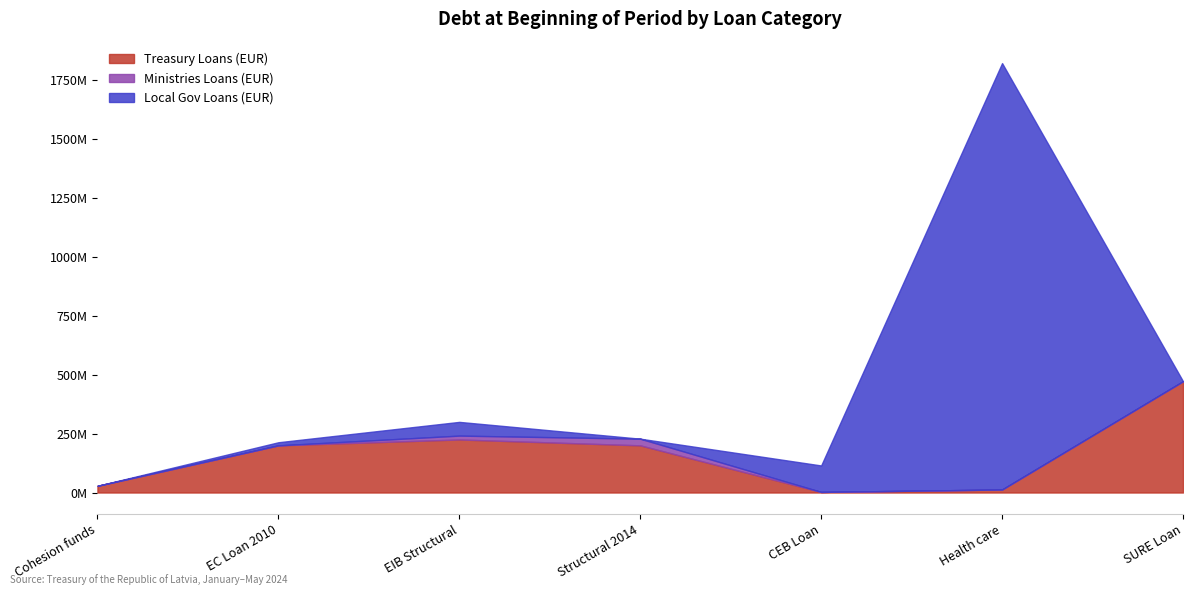

True or false: Treasury Loans (EUR) and Ministries Loans (EUR) cross at least once.

False